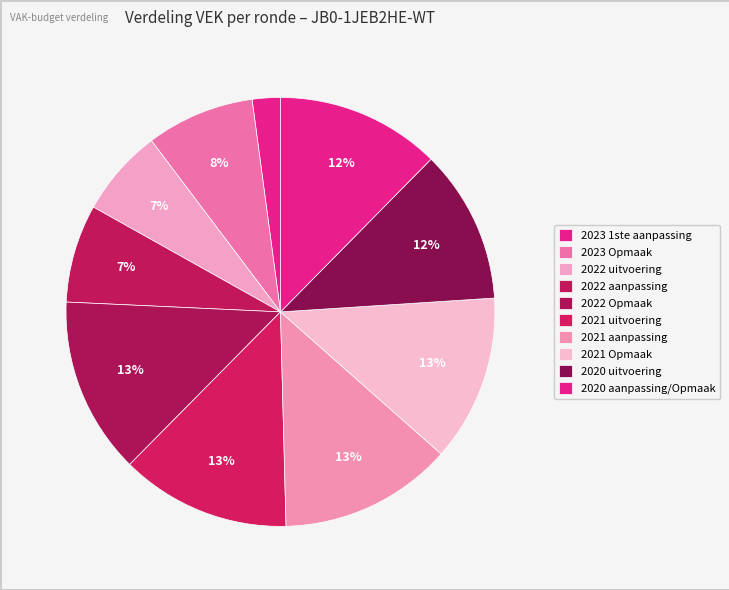

To the nearest percent, what is the difference between the largest and smallest slice percentages?

11%